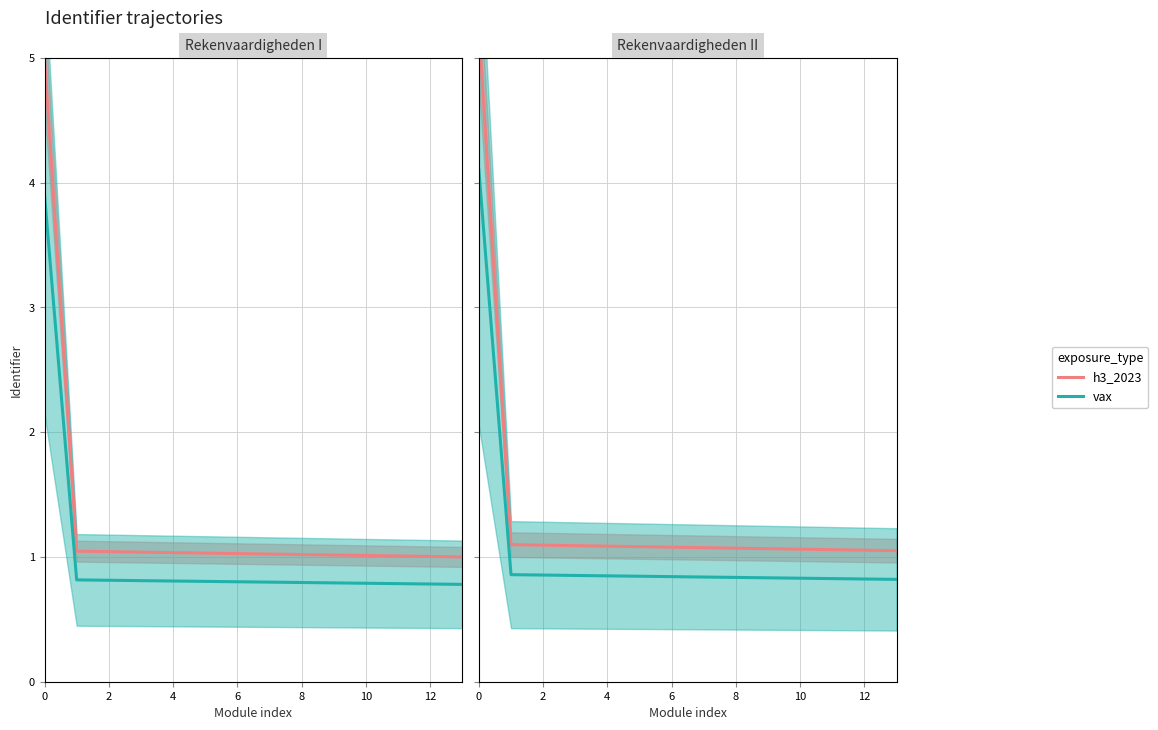

How many categories are shown in the chart?

14